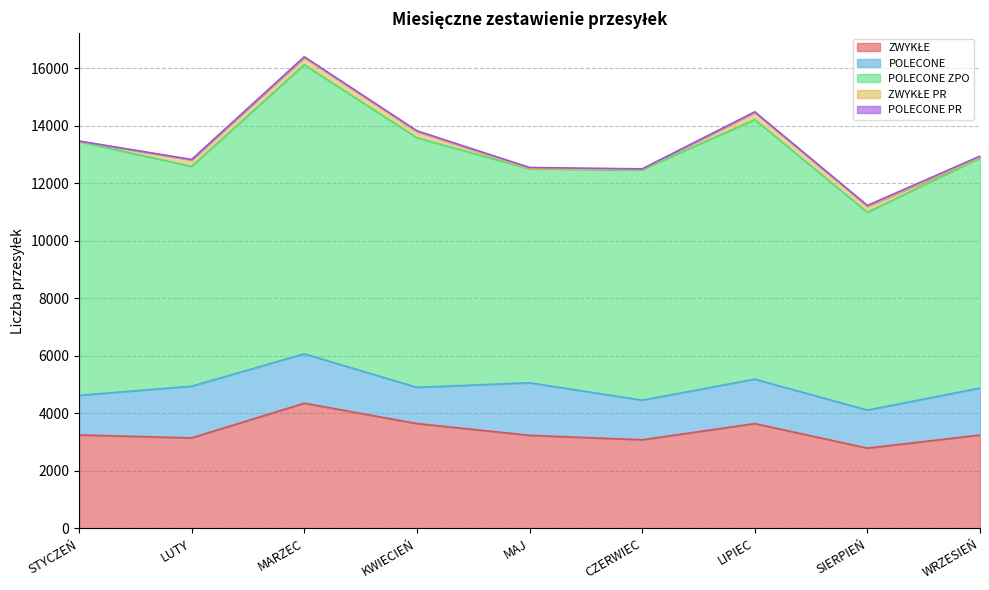

True or false: ZWYKŁE and POLECONE cross at least once.

False